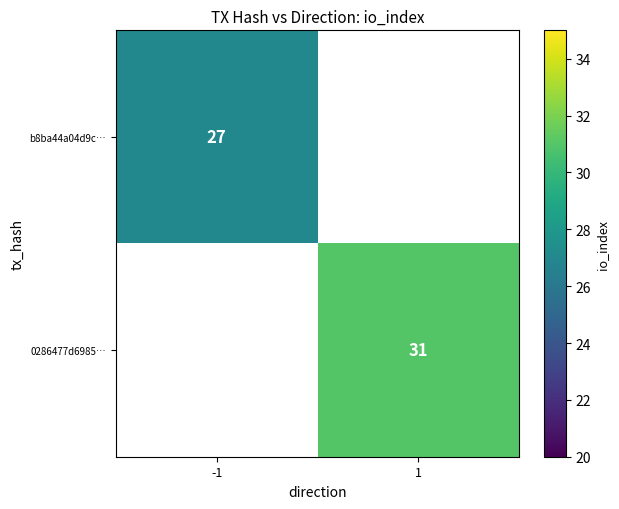

The value of 0286477d6985… at 1 is 31. True or false?

True